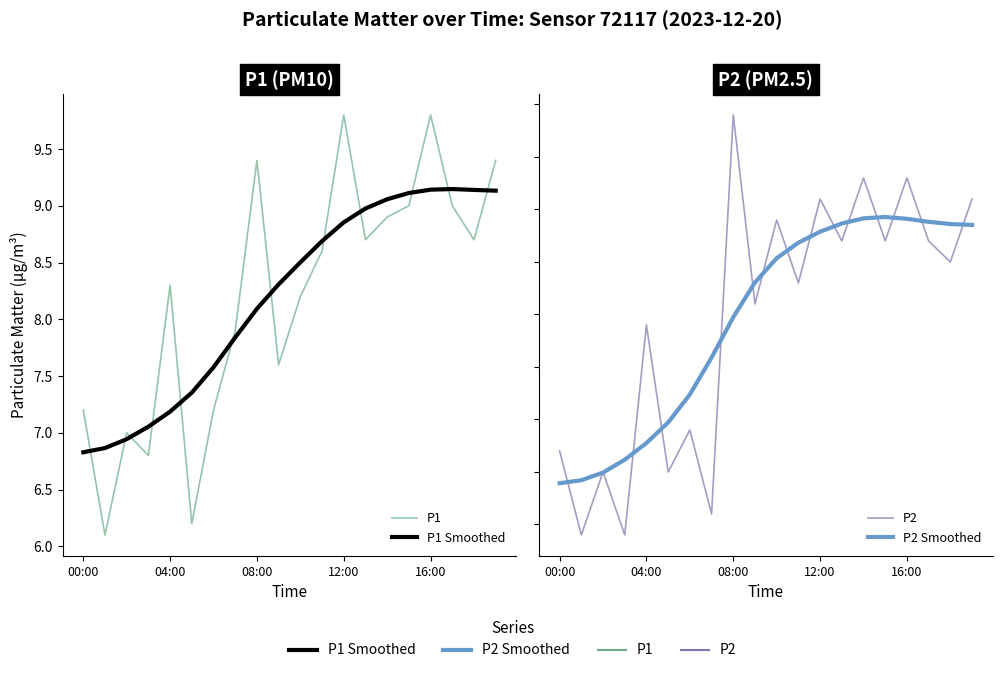

True or false: P1 and P2 Smoothed cross at least once.

False